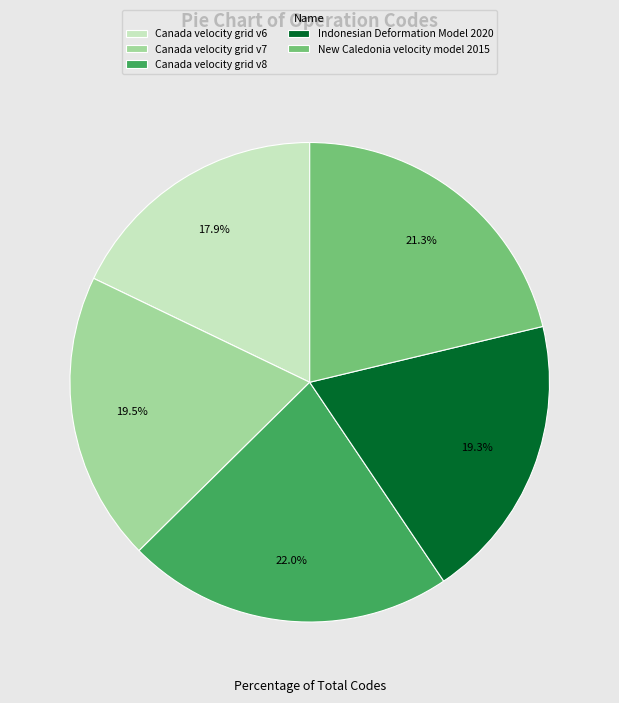

Which slice is the largest?

Canada velocity grid v8